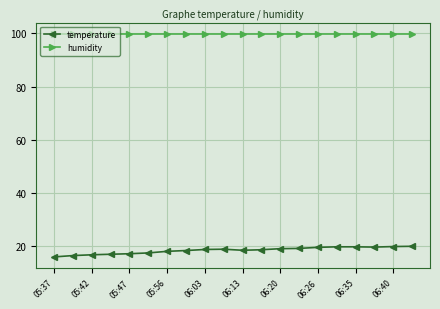

What is the sum of all humidity values?

1998.0